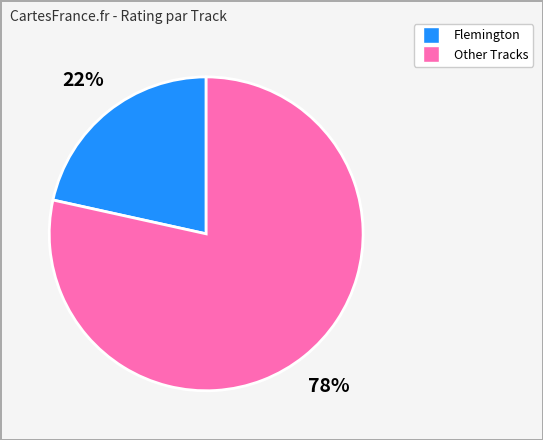

Is there a majority slice in this chart?

Yes